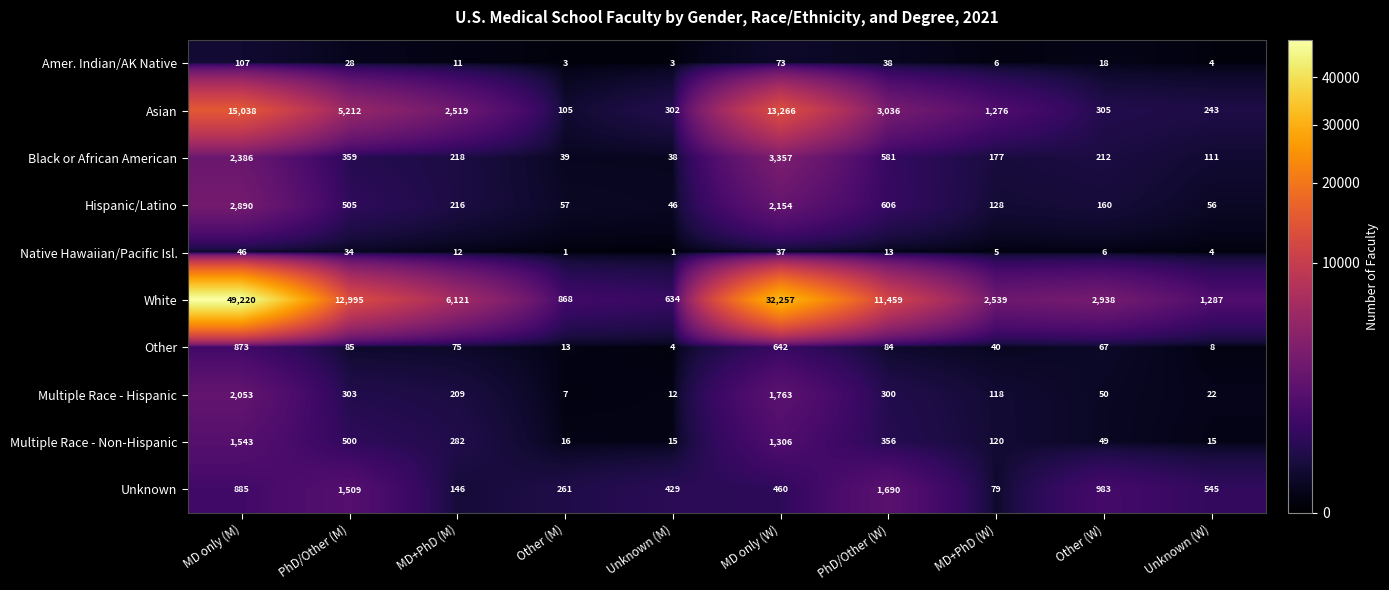

Which series has the largest range (max minus min)?

White